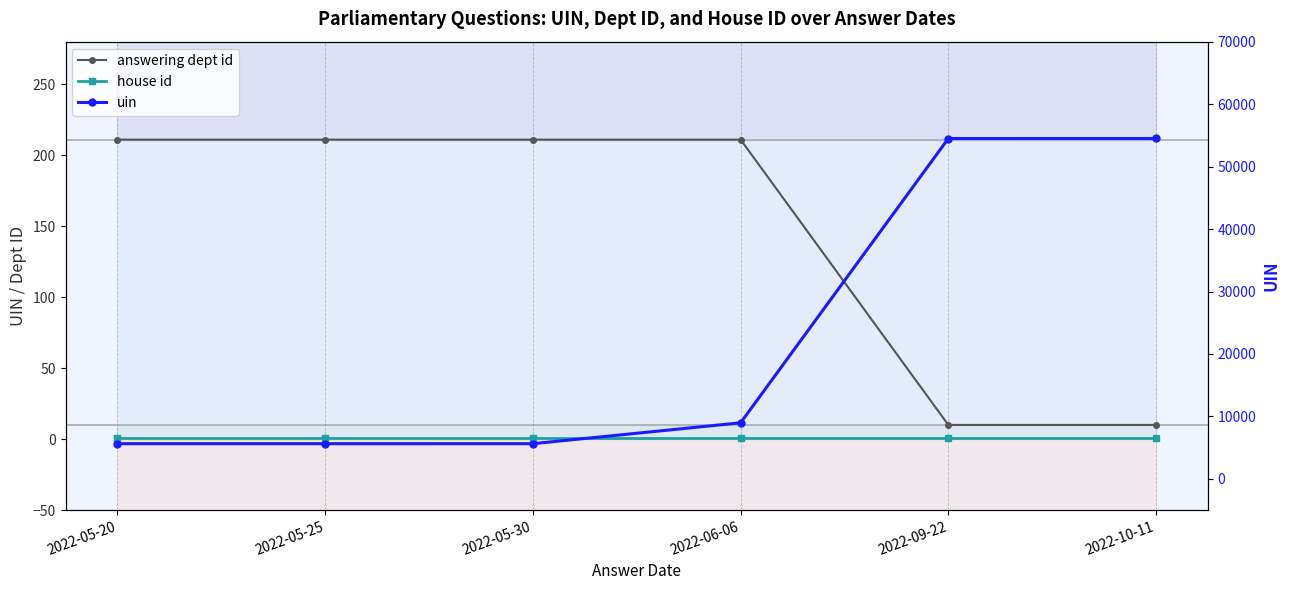

Is it true that uin equals 8654 at 2022-05-25?

False